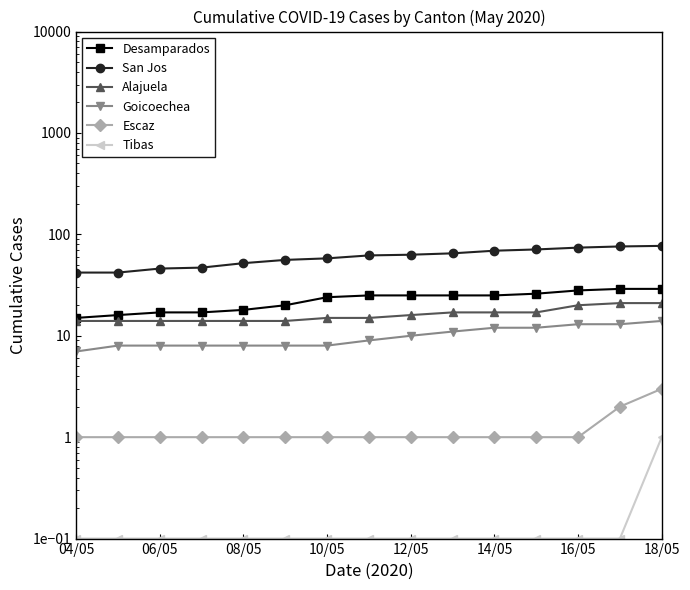

What are all the series names shown in the legend?

Desamparados, San Jos, Alajuela, Goicoechea, Escaz, Tibas